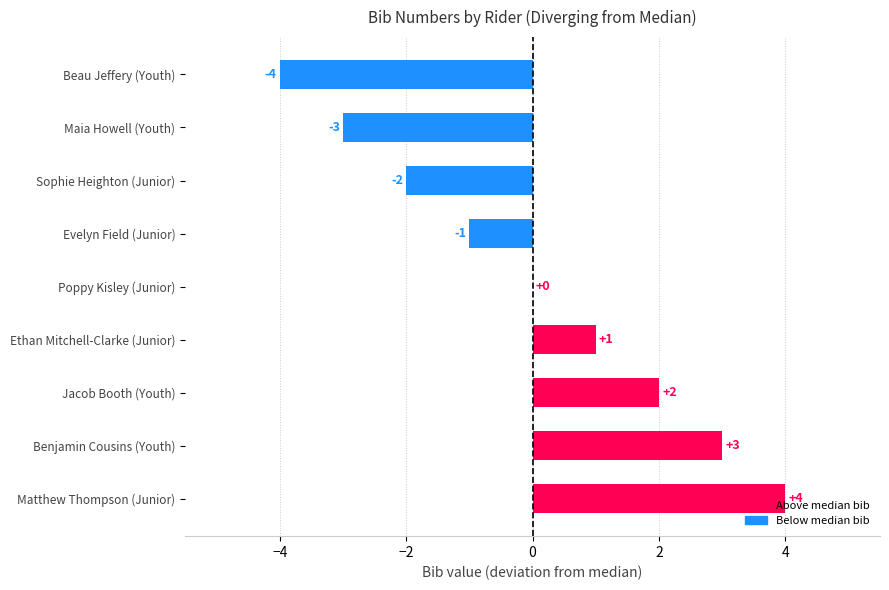

What is the maximum value shown in the chart?

4